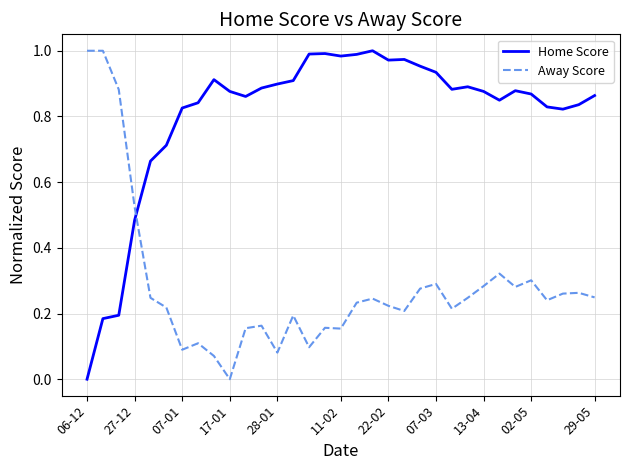

Which series ends up on top after the final intersection of Home Score and Away Score?

Home Score